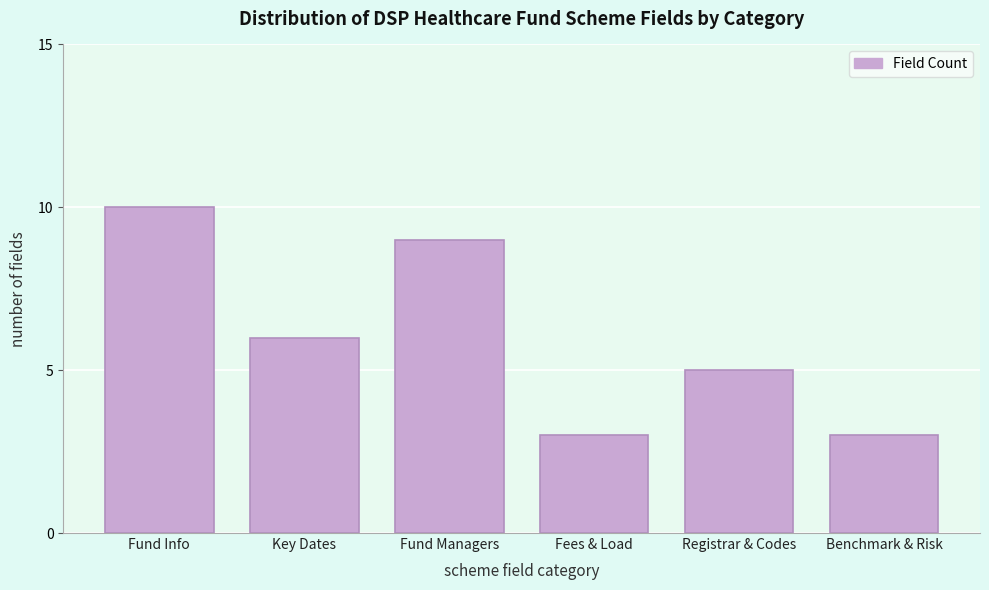

Reading left to right, extract all data points from this chart.

10	6	9	3	5	3